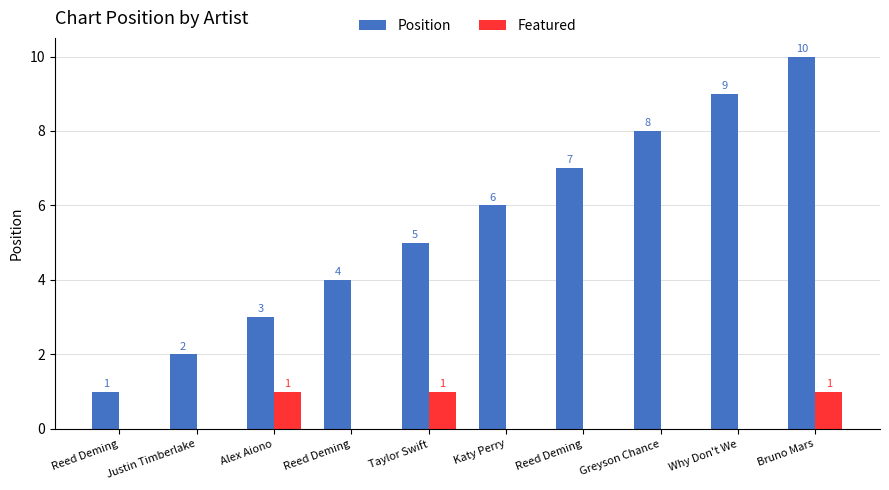

How many data points does each series have?

10